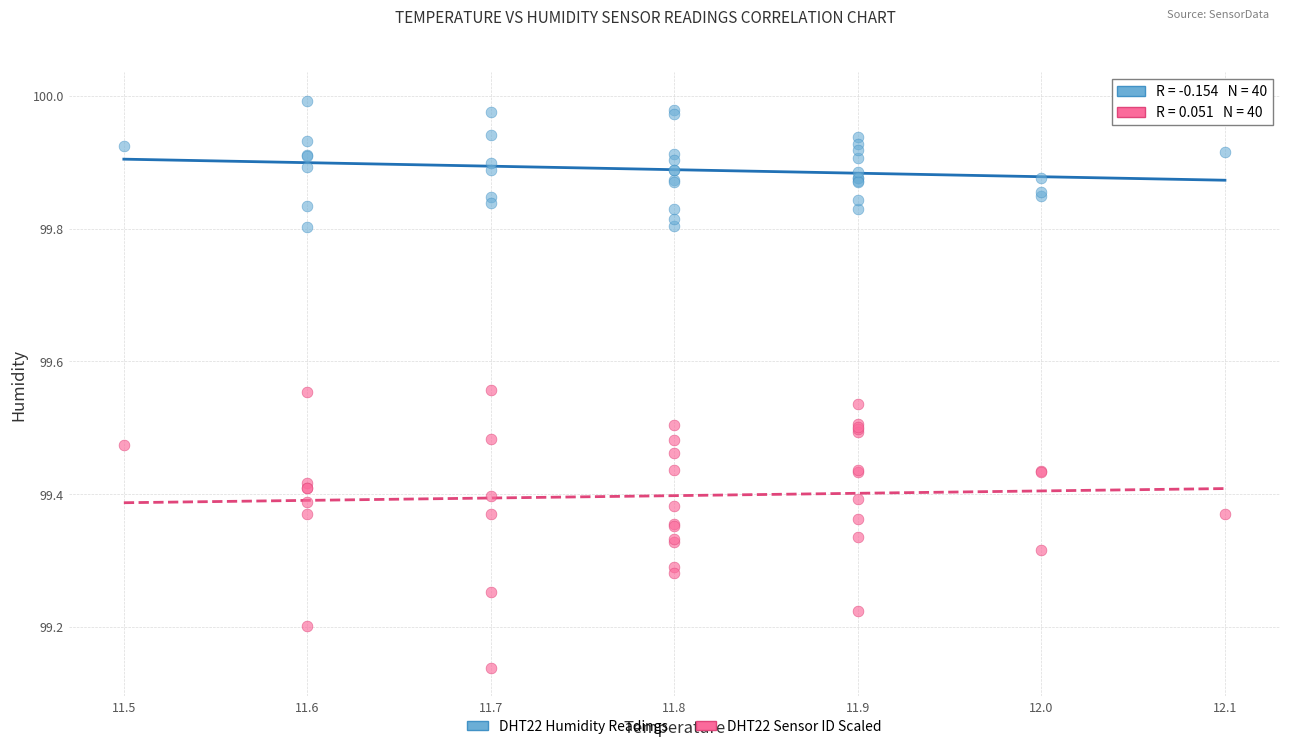

Which series contains the lowest Y value?

DHT22 Sensor ID Scaled